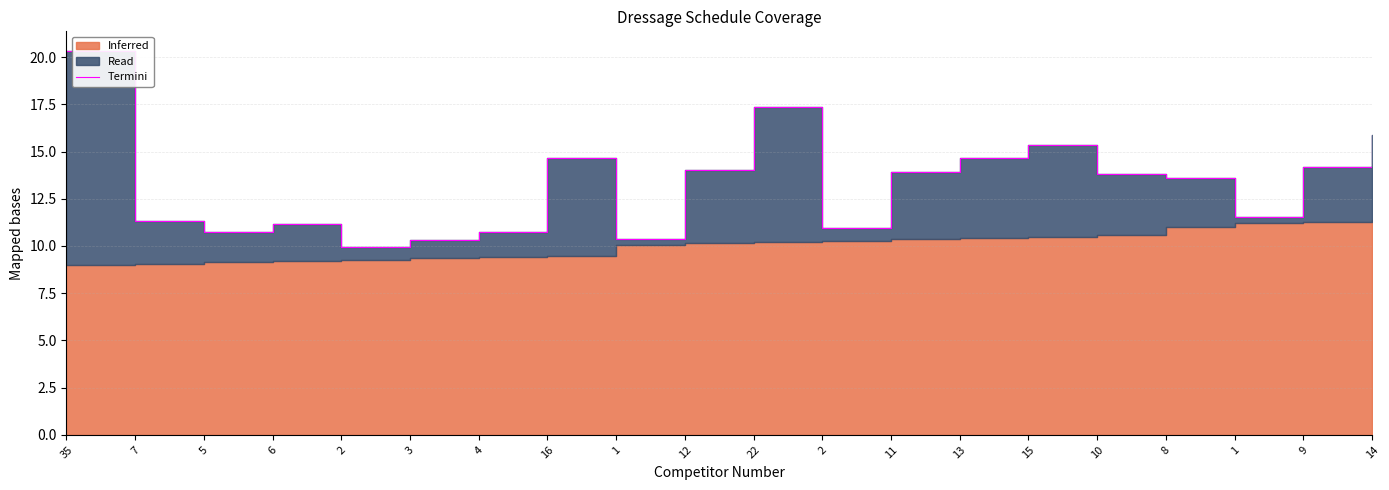

What is the value of the 5th point from the left?

9.9